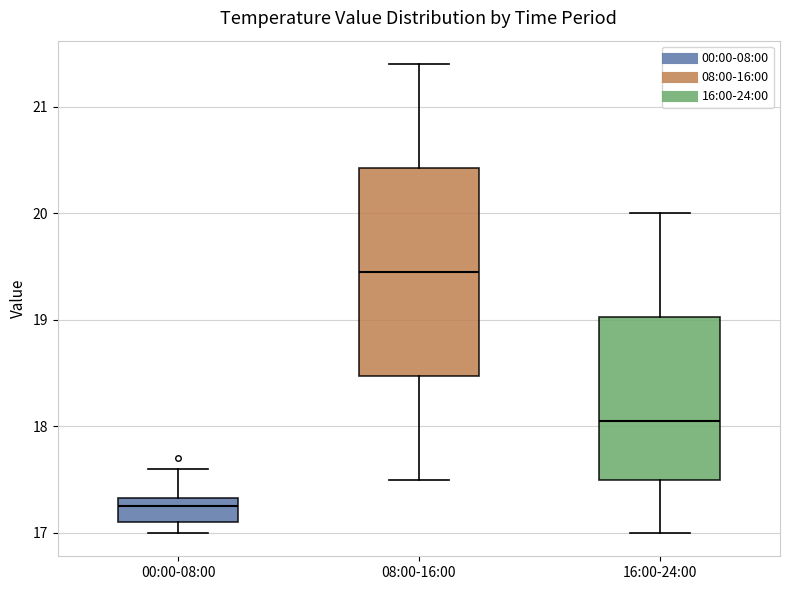

Comparing the boxes themselves (not the whiskers), which one is the tallest?

08:00-16:00